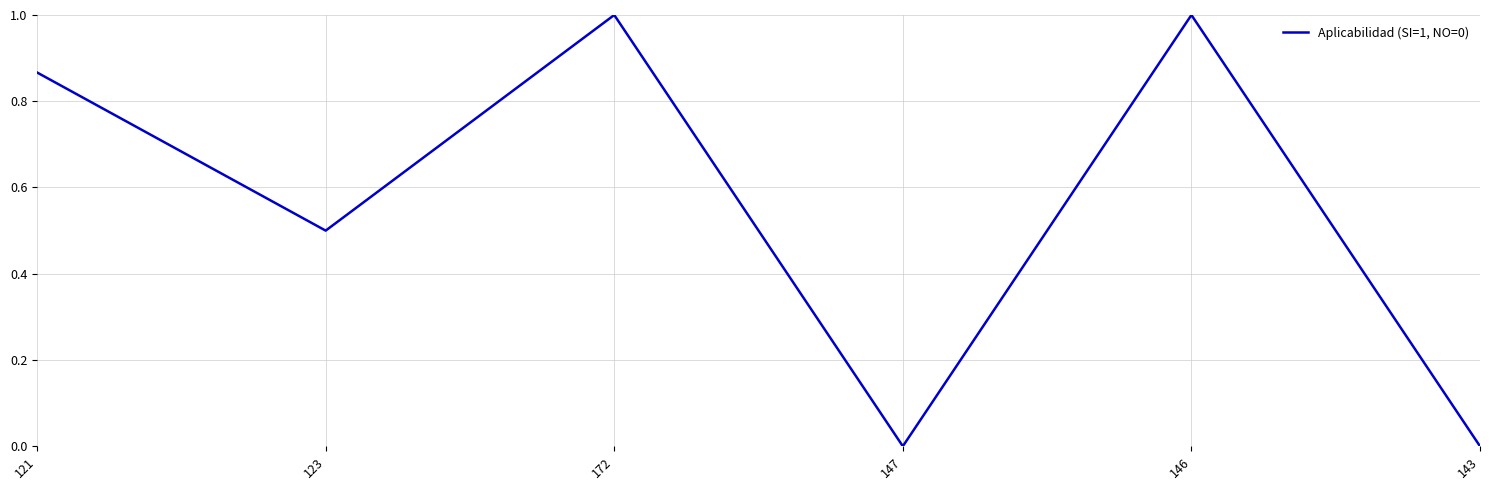

The value at 147 is 0.0. True or false?

True